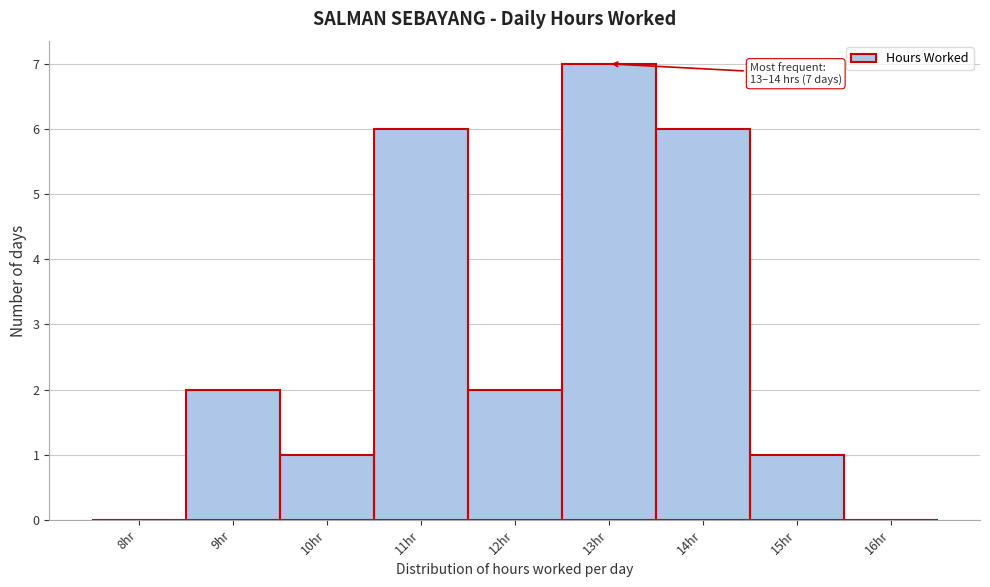

Reading left to right, what are all the values shown in this chart?

8hr=0	9hr=2	10hr=1	11hr=6	12hr=2	13hr=7	14hr=6	15hr=1	16hr=0